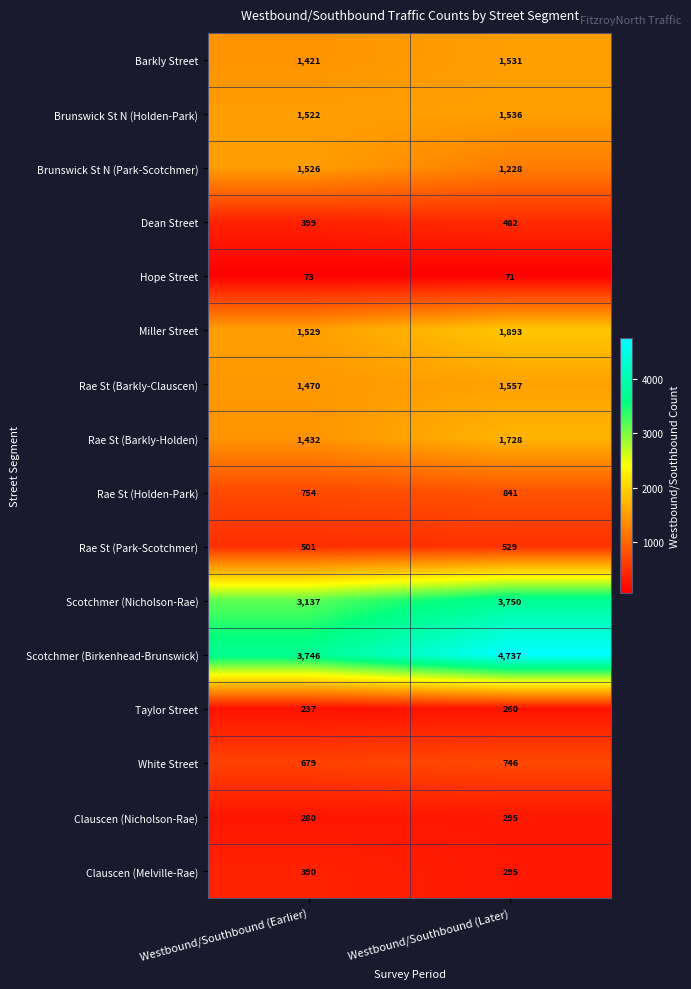

List the series in order of their peak value, lowest first.

Hope Street, Taylor Street, Clauscen (Nicholson-Rae), Clauscen (Melville-Rae), Dean Street, Rae St (Park-Scotchmer), White Street, Rae St (Holden-Park), Brunswick St N (Park-Scotchmer), Barkly Street, Brunswick St N (Holden-Park), Rae St (Barkly-Clauscen), Rae St (Barkly-Holden), Miller Street, Scotchmer (Nicholson-Rae), Scotchmer (Birkenhead-Brunswick)